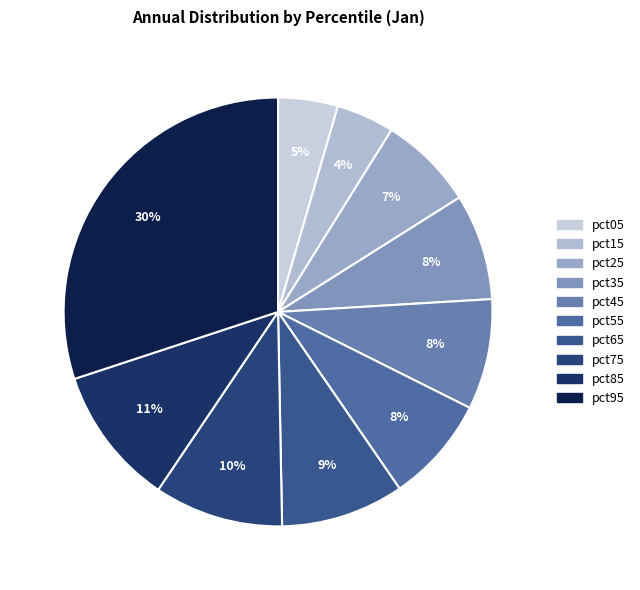

Is it true that pct95 is 20% of the pie?

False